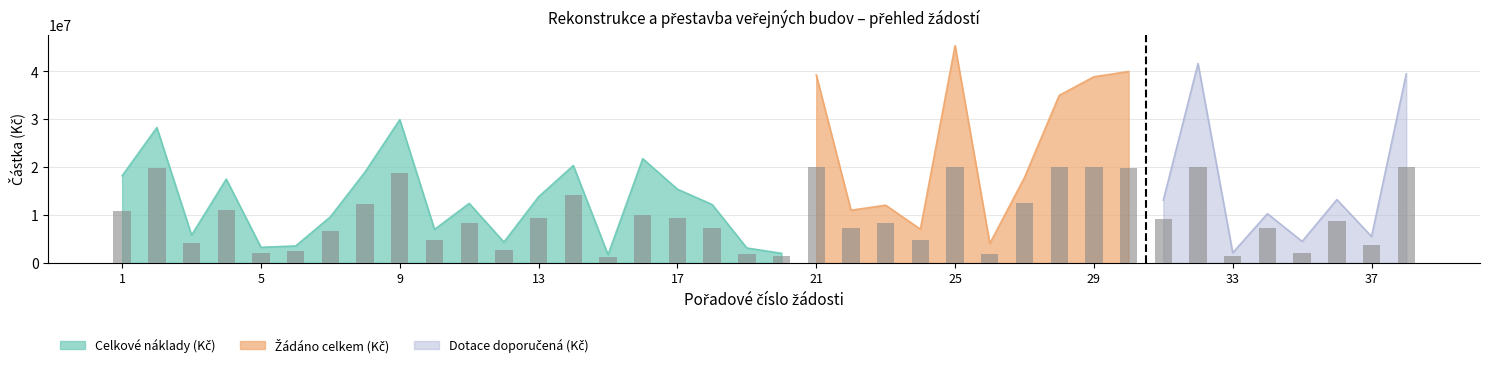

The value at 21 is 2354910. True or false?

False